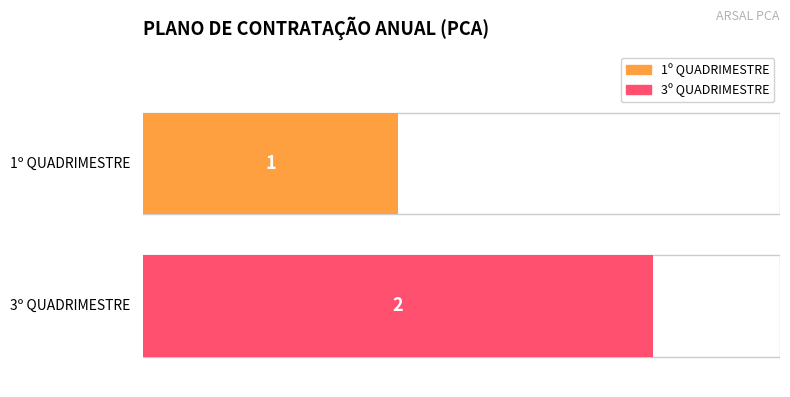

How many bars are there in total?

2